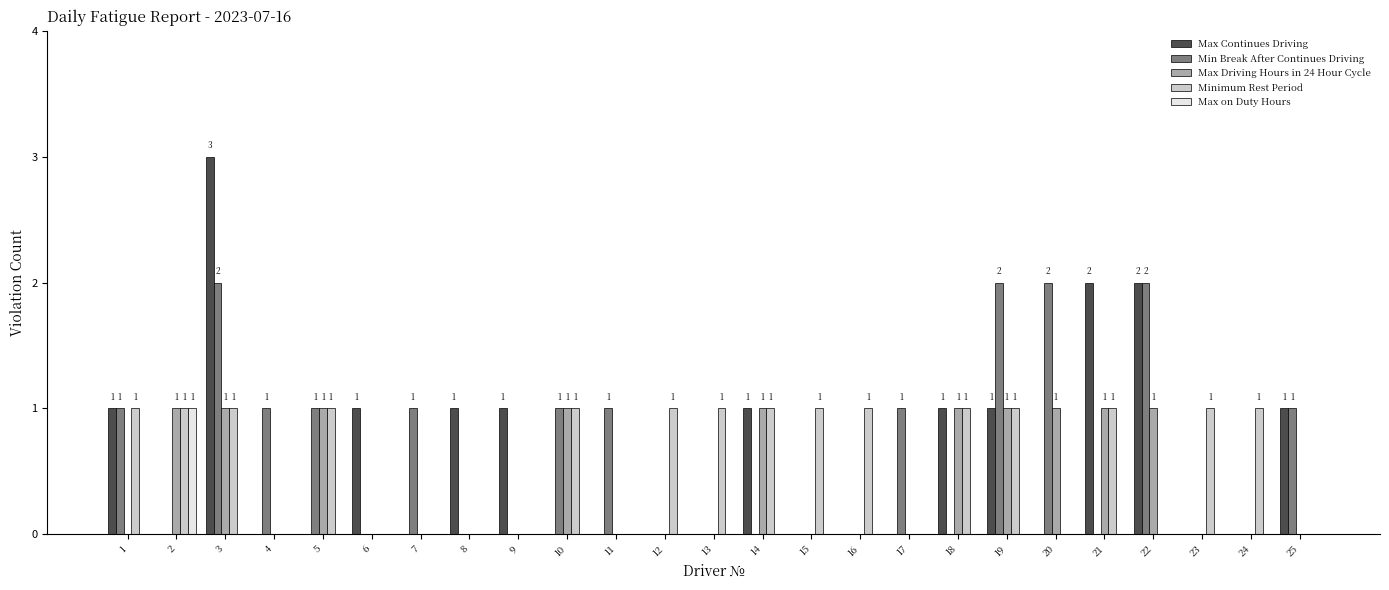

Which series changed the most between 17 and 21?

Max Continues Driving